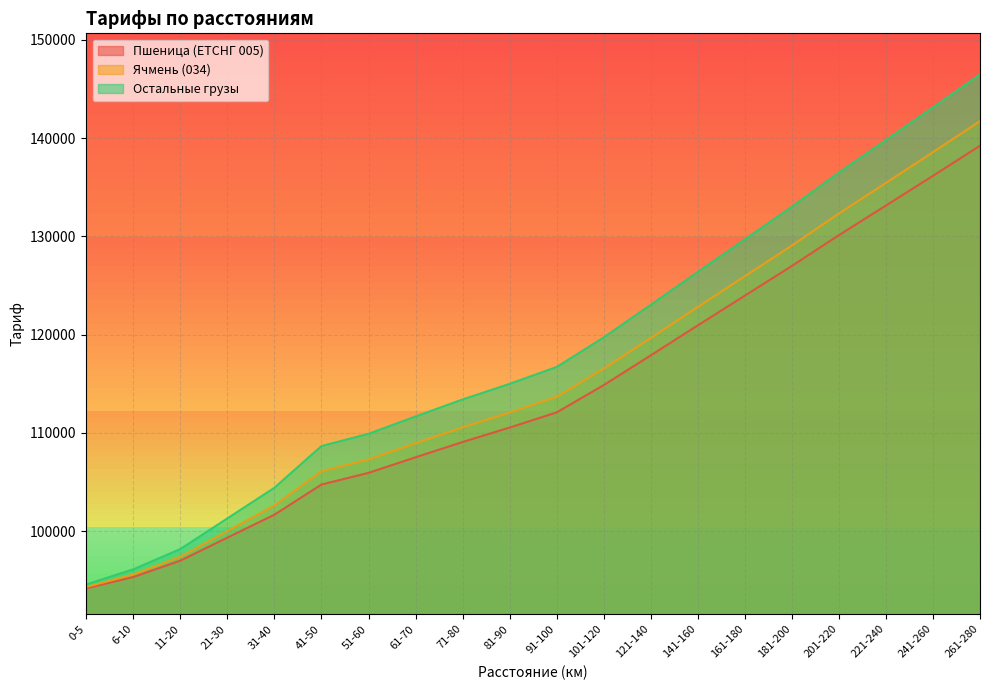

What is the difference between the maximum and minimum values in the Пшеница (ЕТСНГ 005) series?

45029